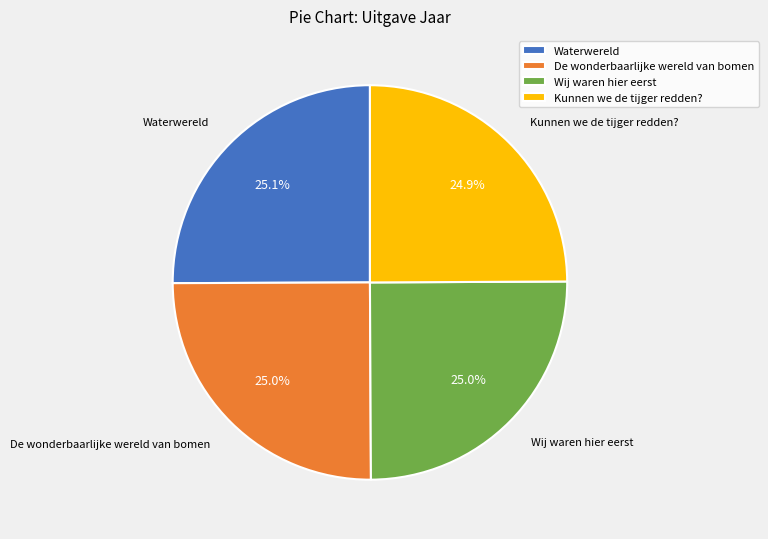

What percentage is NOT represented by Waterwereld?

74.9%